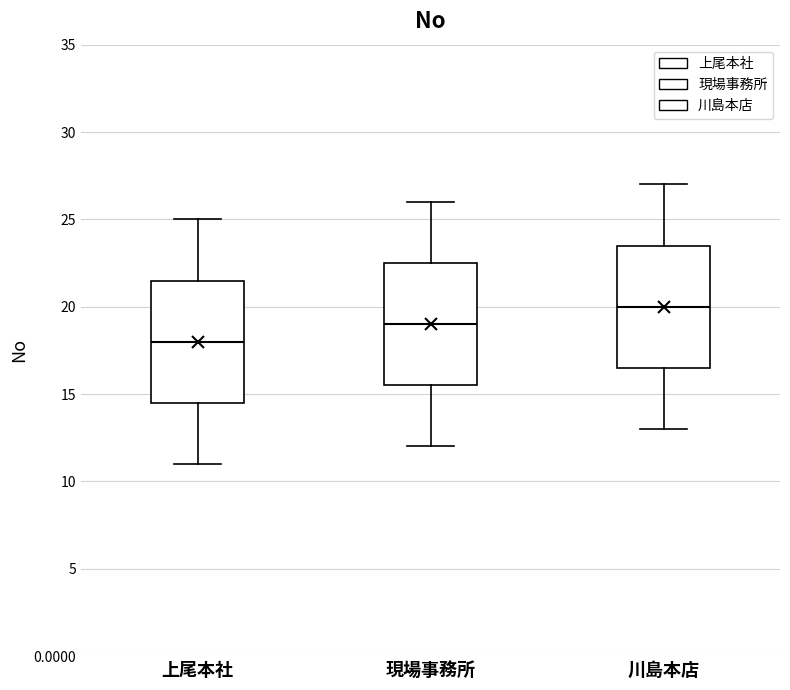

Which box has the lowest median line?

上尾本社